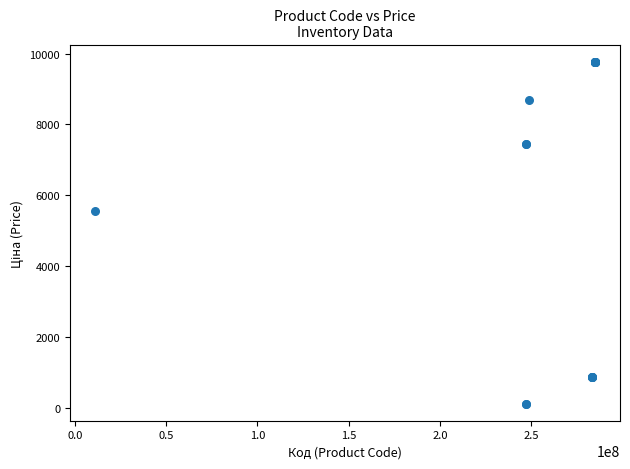

What Y value in the scatter plot is closest to 4943?

5560.3